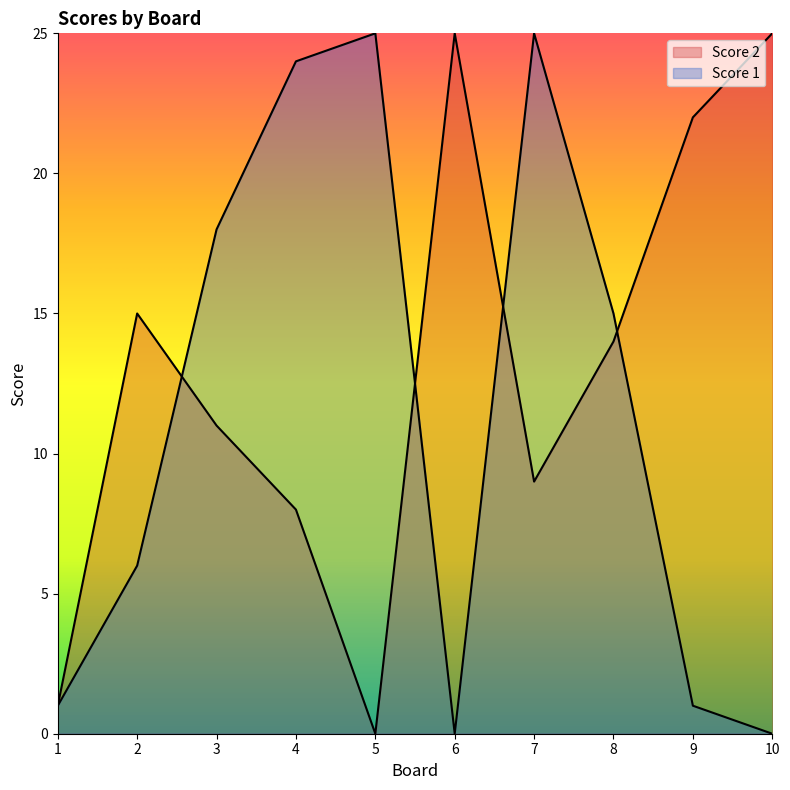

What is the average value of the Score 1 series?

12